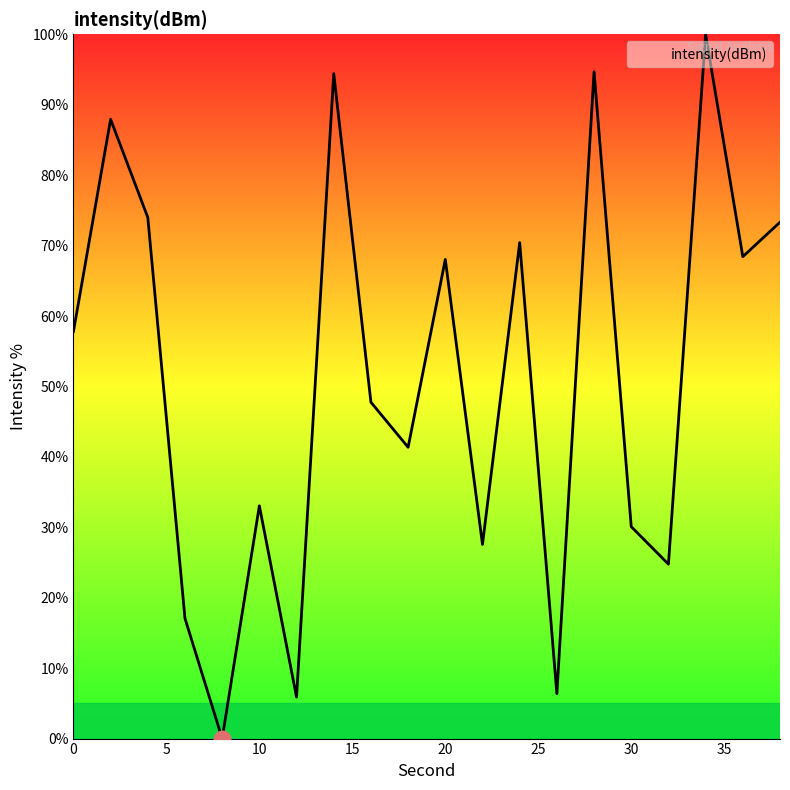

Is this an area chart (filled region under the line)?

No